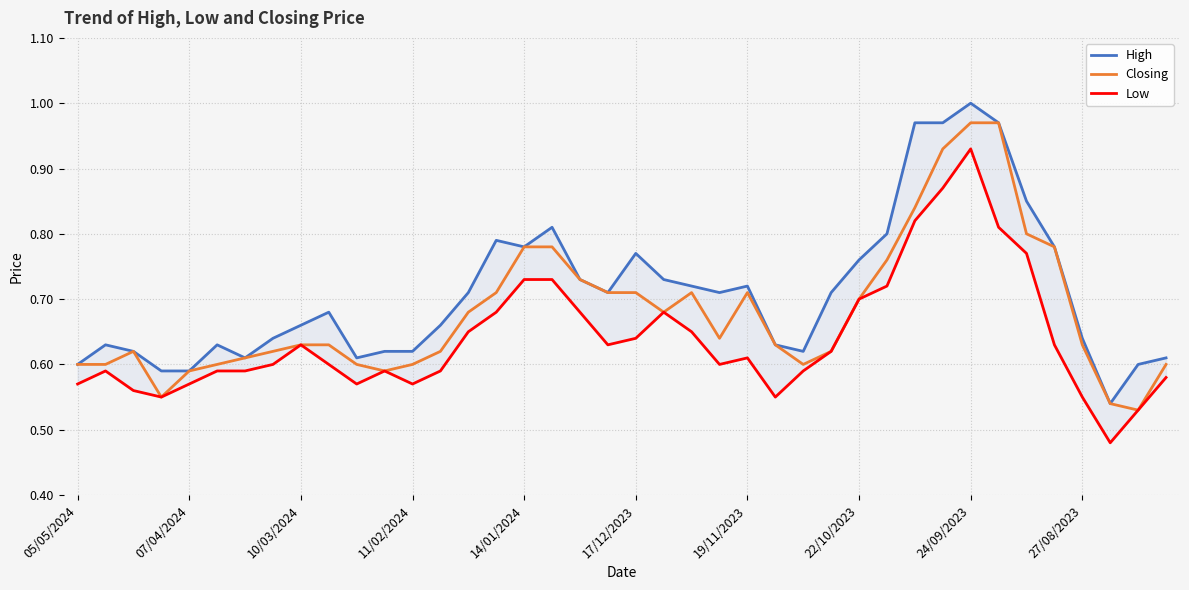

True or false: High and Low intersect in this chart.

False